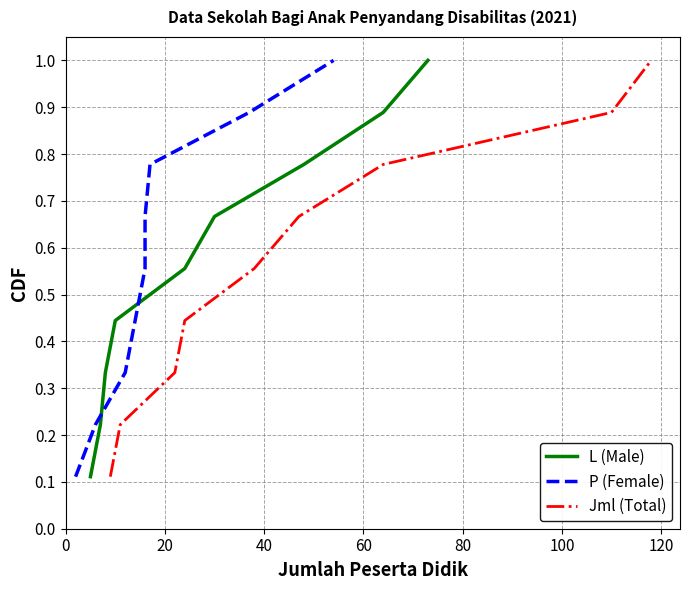

Is this an area chart (filled region under the line)?

No